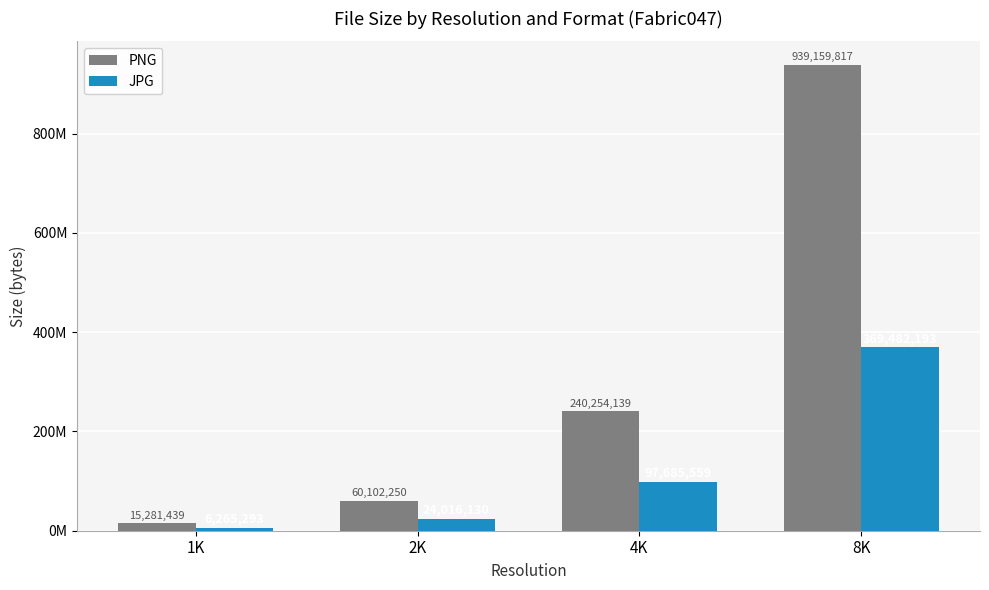

At how many categories does at least one series exceed 127547670?

2